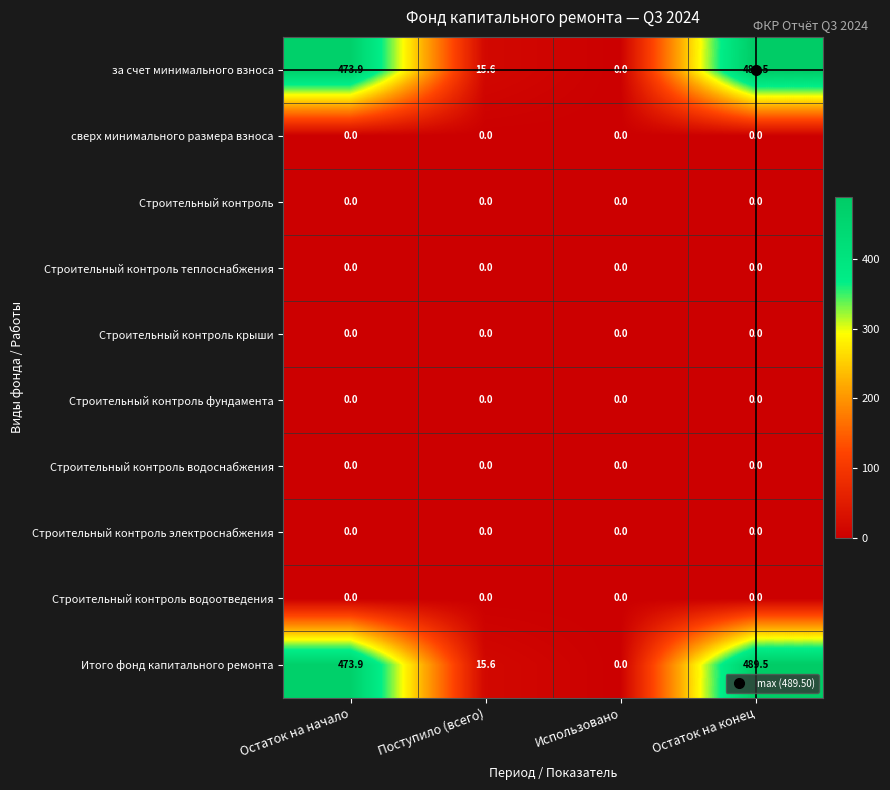

True or false: Итого фонд капитального ремонта has a value of 5.2 at Поступило (всего).

False